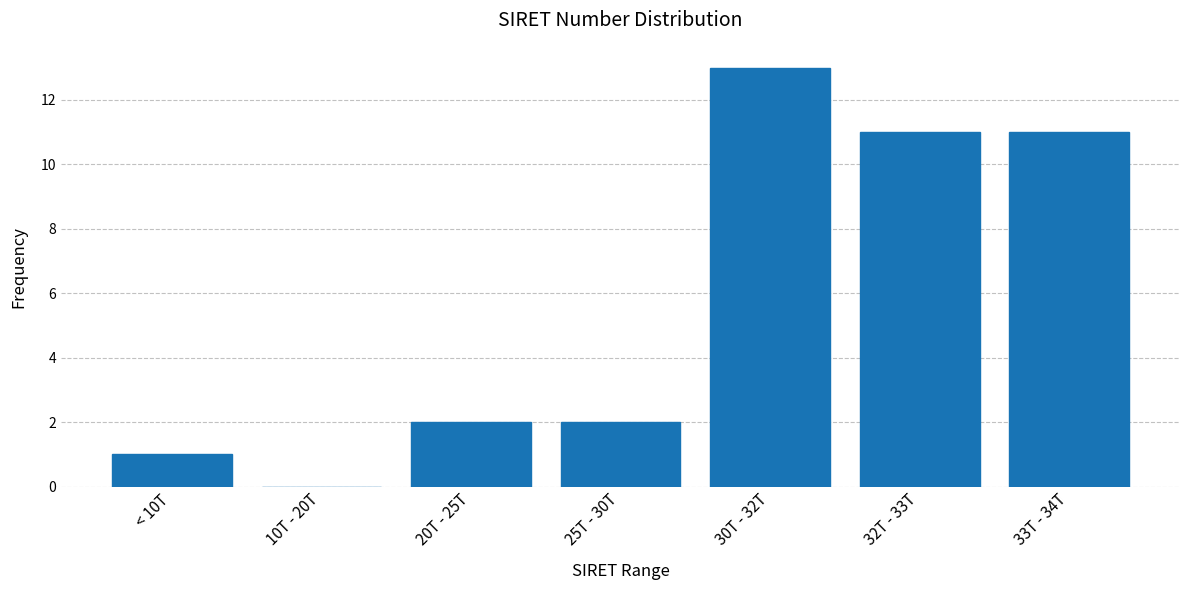

Reading right to left, list all the values displayed in this chart.

33T - 34T=11	32T - 33T=11	30T - 32T=13	25T - 30T=2	20T - 25T=2	10T - 20T=0	< 10T=1